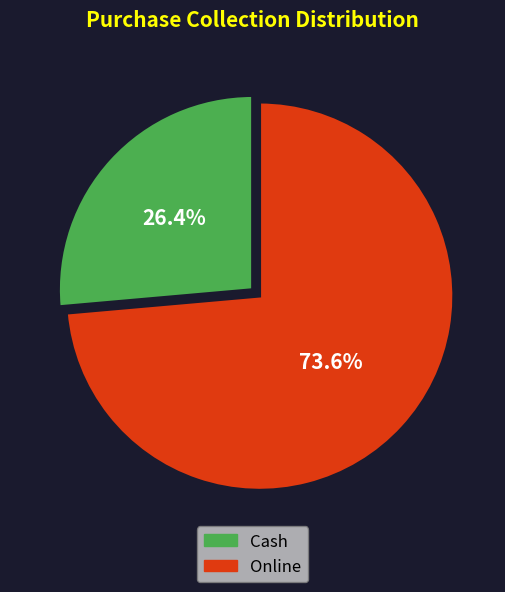

What portion of the pie excludes Cash?

73.6%